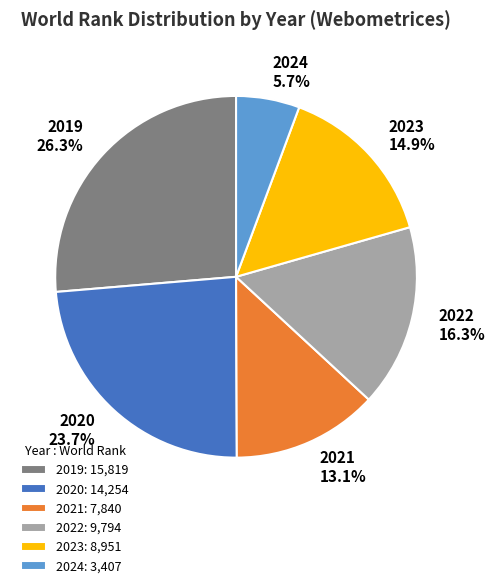

Rank the categories by value from lowest to highest.

2024, 2021, 2023, 2022, 2020, 2019